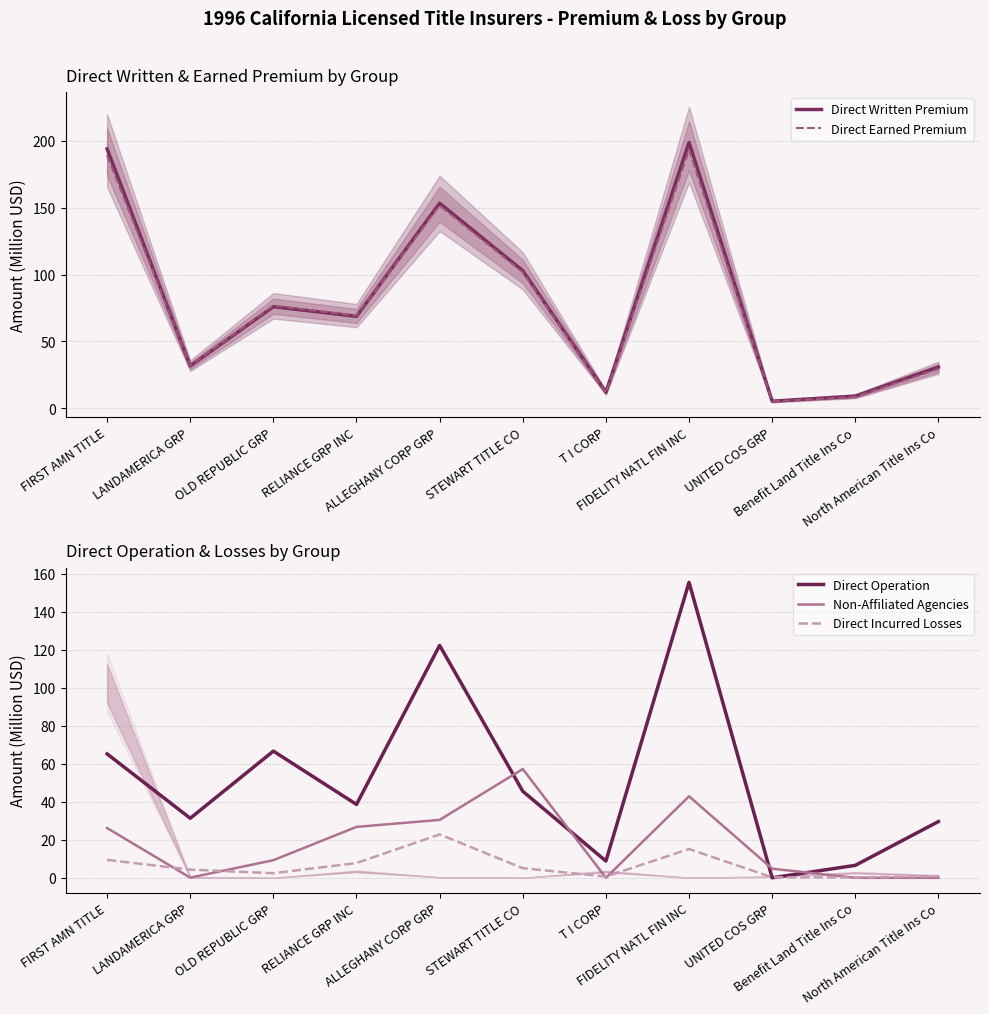

What is the difference between the highest and lowest values at T I CORP?

12.1